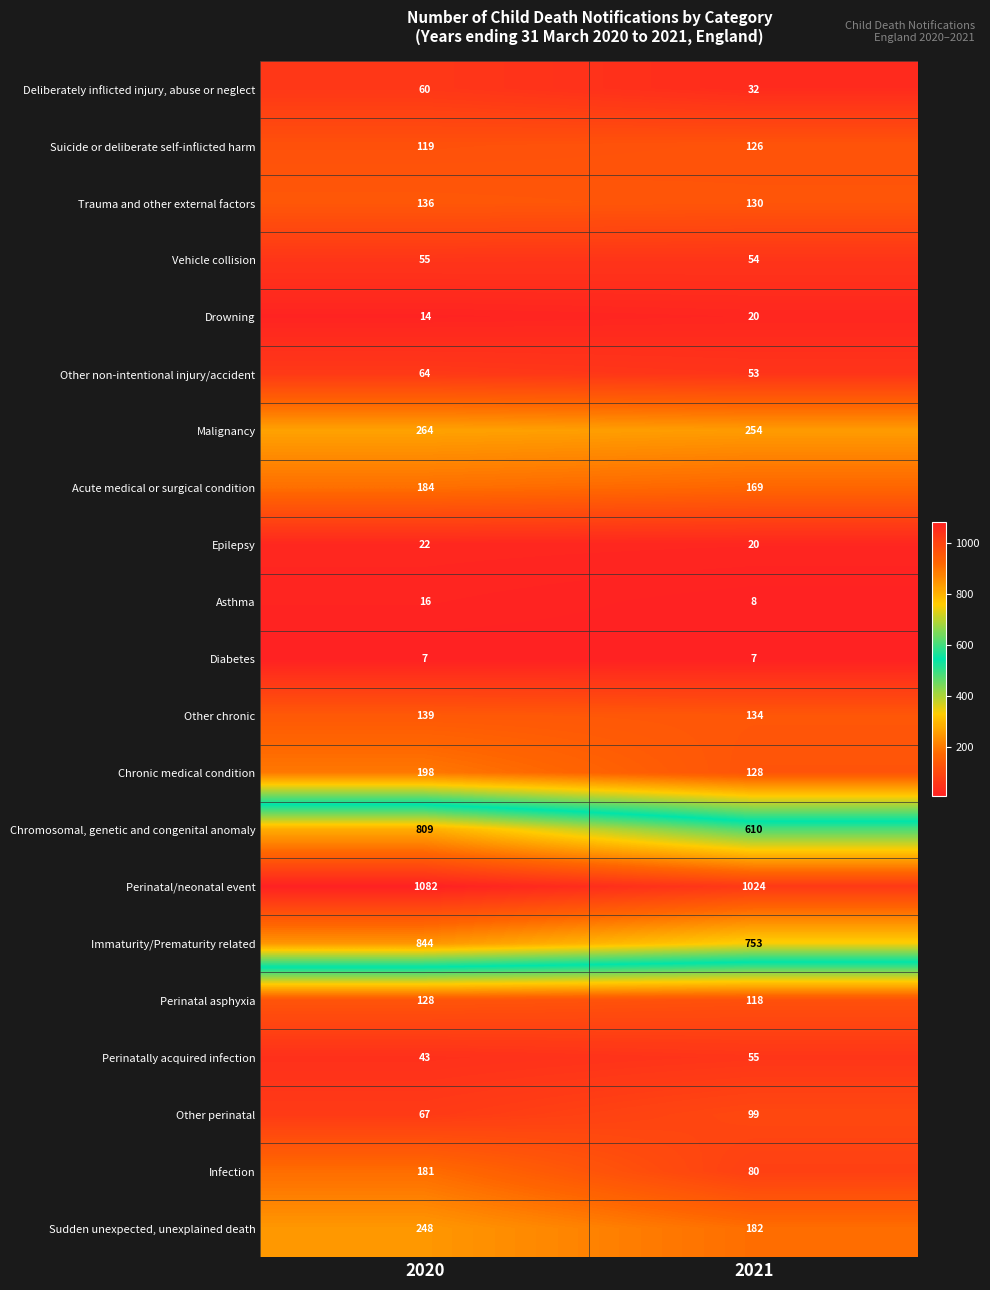

At how many categories does at least one series exceed 314?

2